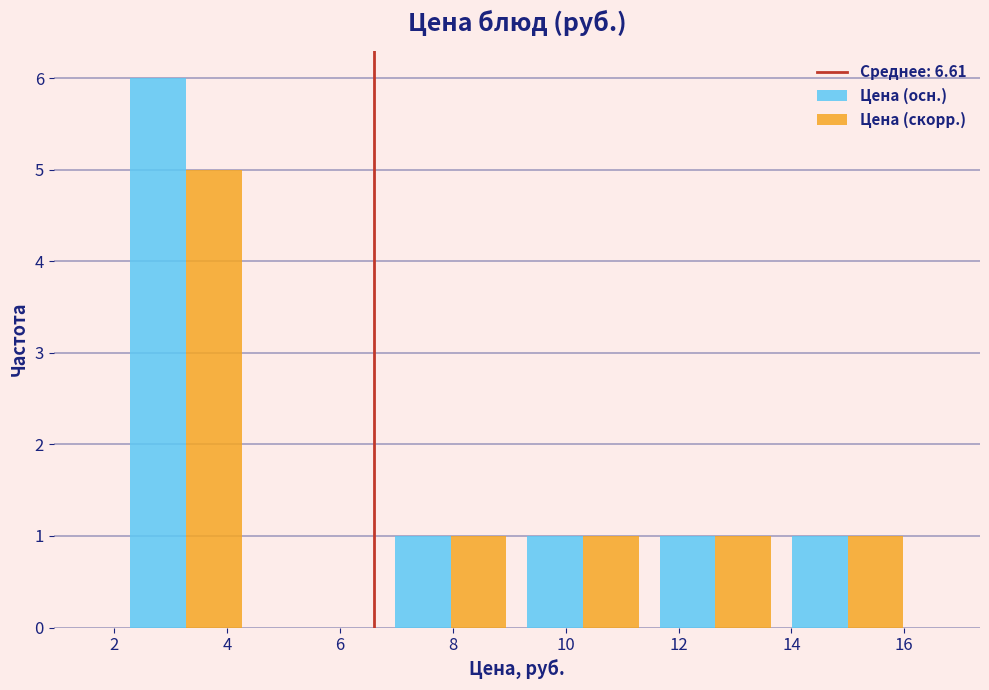

Reading left to right, list every range on the x-axis with the height of the bar of each series over it. Neither the bar edges nor the heights are printed on the chart, so give them approximately, as read against the axes.

2.2 to 4.4: Цена (осн.)=6	Цена (скорр.)=5
4.4 to 6.8: Цена (осн.)=0	Цена (скорр.)=0
6.8 to 9.2: Цена (осн.)=1	Цена (скорр.)=1
9.2 to 11.4: Цена (осн.)=1	Цена (скорр.)=1
11.4 to 13.8: Цена (осн.)=1	Цена (скорр.)=1
13.8 to 16.2: Цена (осн.)=1	Цена (скорр.)=1